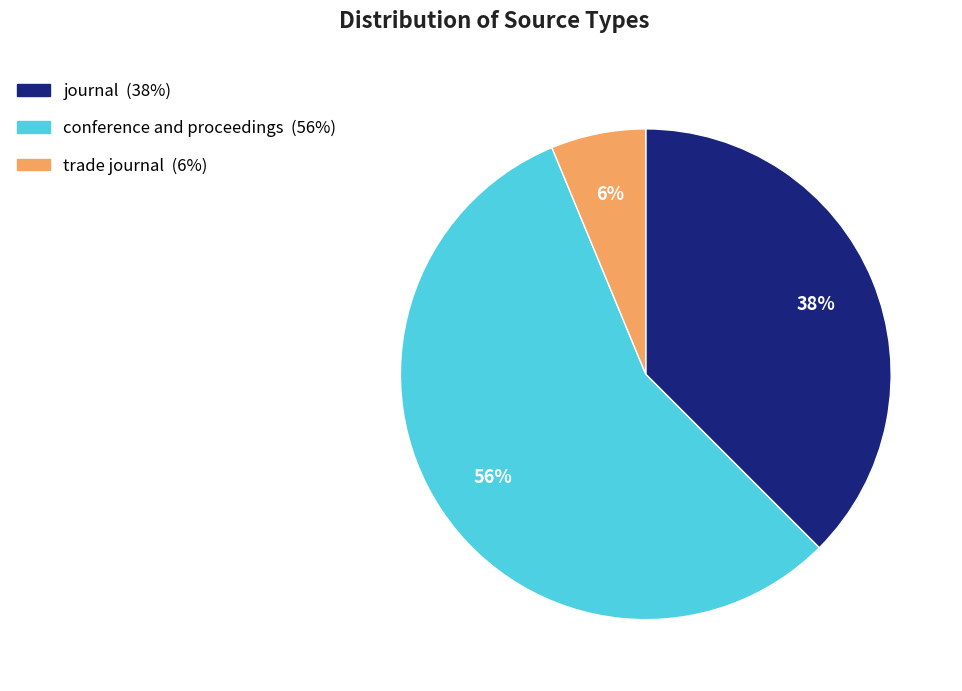

Rank the categories by value from lowest to highest.

trade journal, journal, conference and proceedings